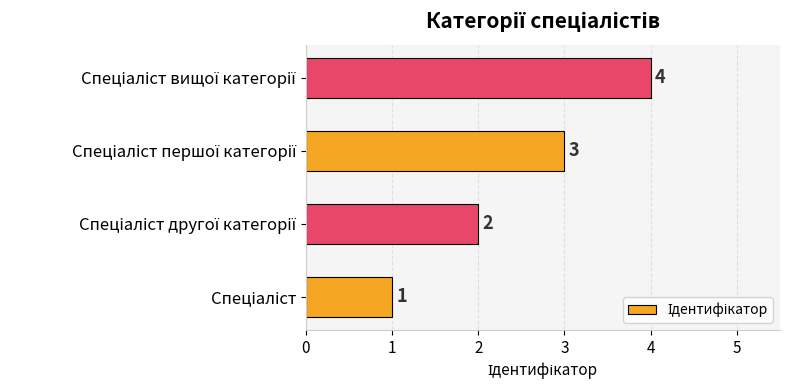

What is the sum of all values?

10